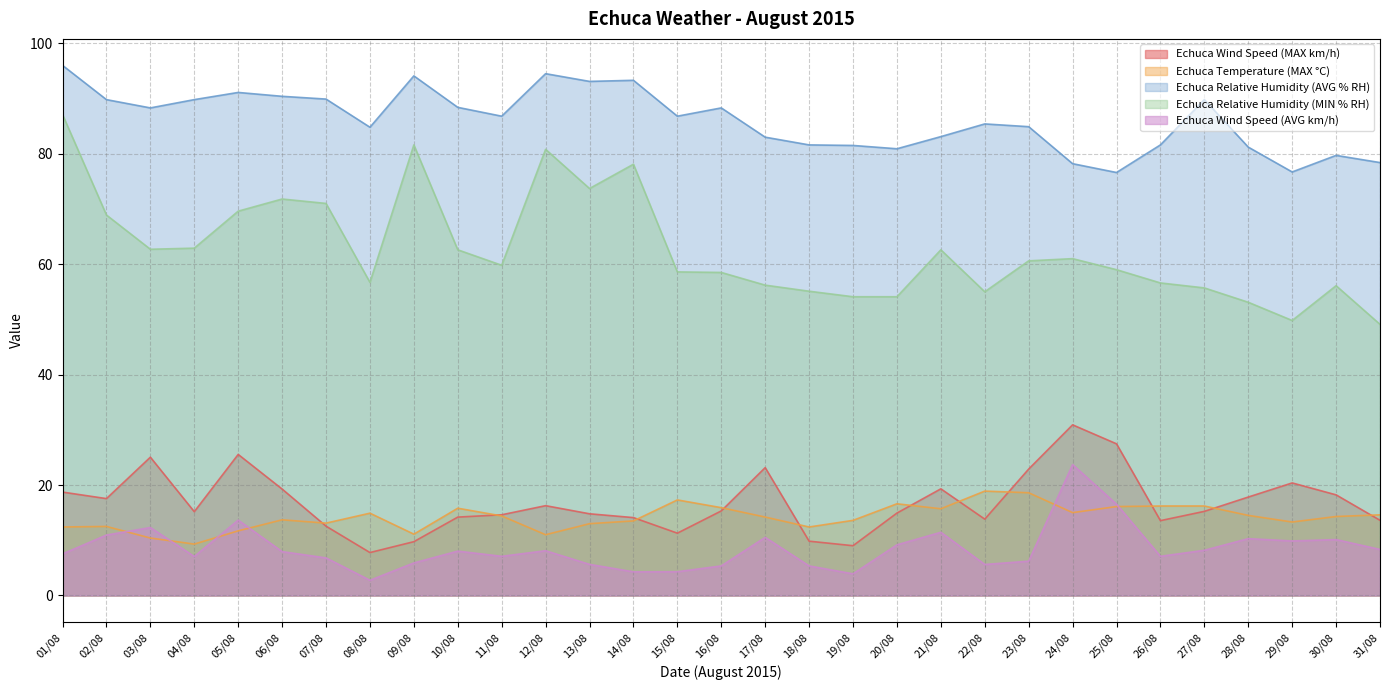

List the labels in order of Echuca Temperature (MAX °C) value, smallest first.

04/08, 03/08, 12/08, 09/08, 05/08, 01/08, 18/08, 02/08, 13/08, 07/08, 29/08, 14/08, 19/08, 06/08, 17/08, 30/08, 11/08, 28/08, 31/08, 08/08, 24/08, 21/08, 10/08, 16/08, 25/08, 26/08, 27/08, 20/08, 15/08, 23/08, 22/08